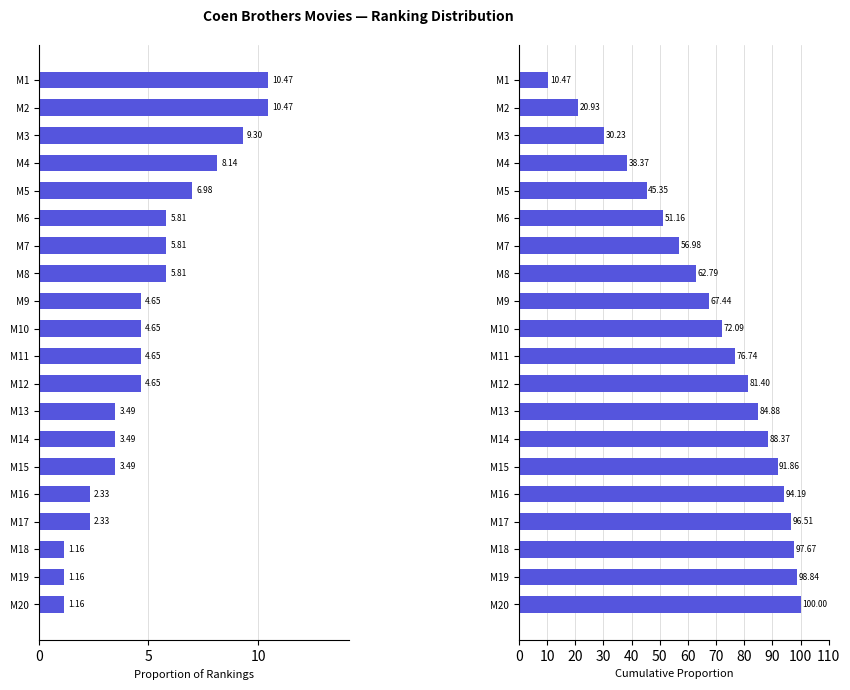

Rank the series at M11 from highest to lowest value.

Cumulative Proportion, Proportion of Rankings